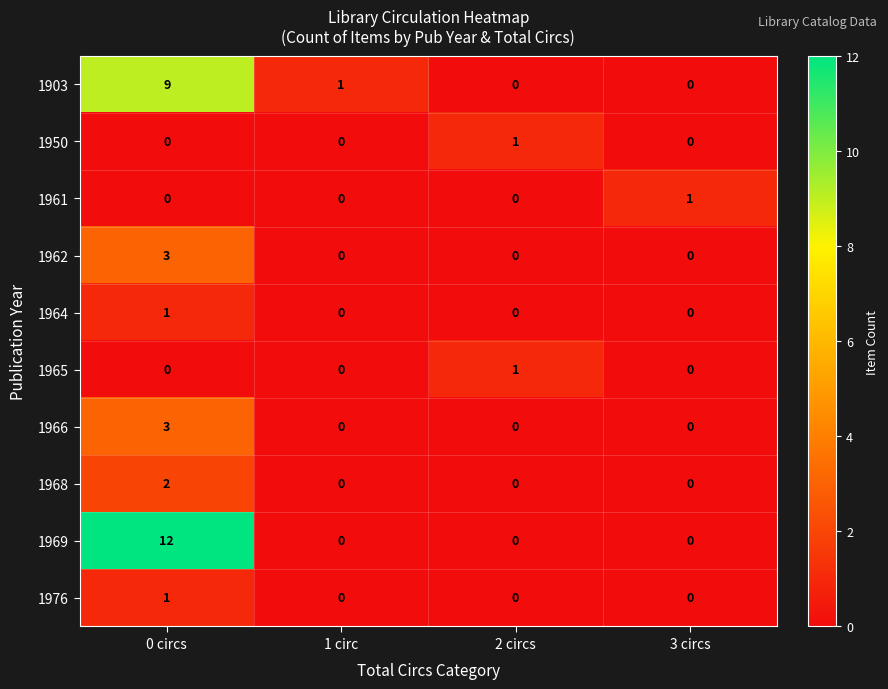

What is the average value of the 1969 series?

3